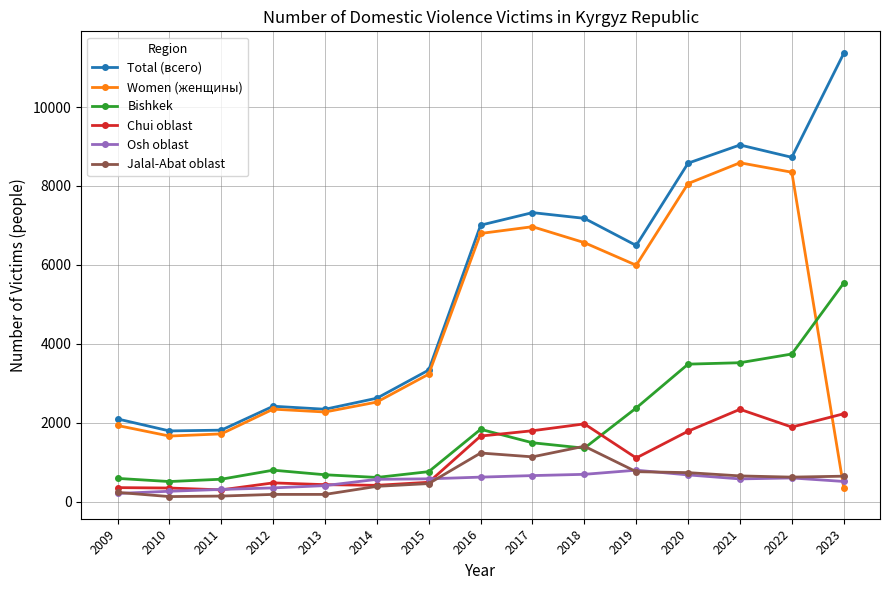

True or false: Chui oblast and Total (всего) cross at least once.

False